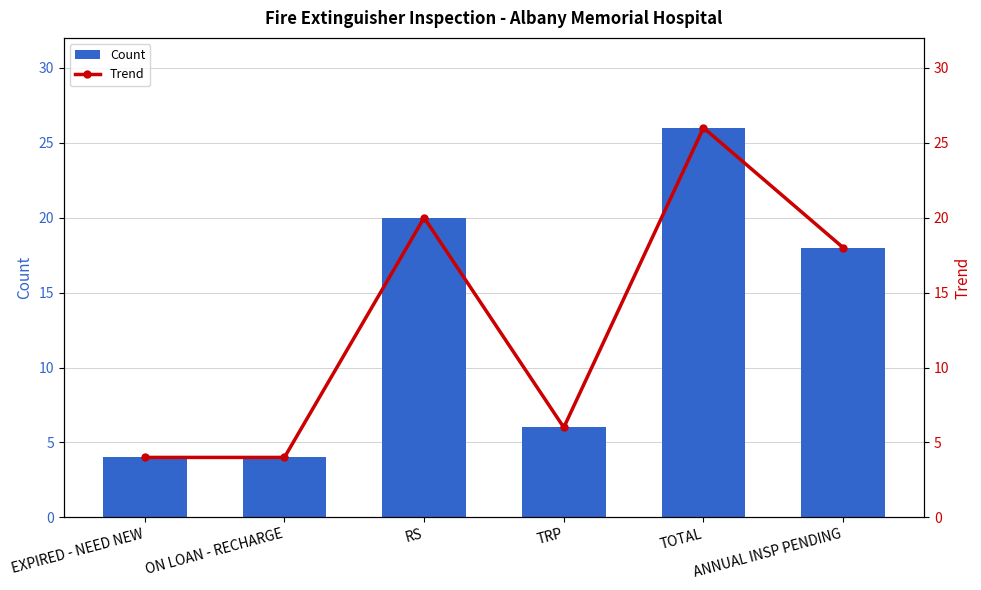

At which category does the chart reach its peak across all series?

TOTAL